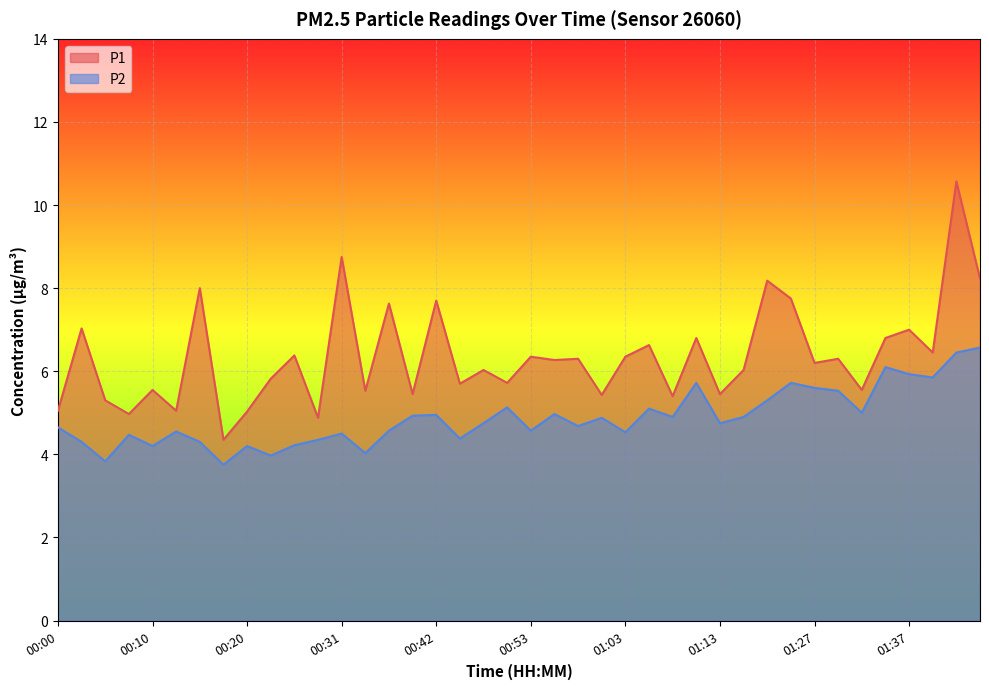

What is the label of the 26th point from the left?

01:05